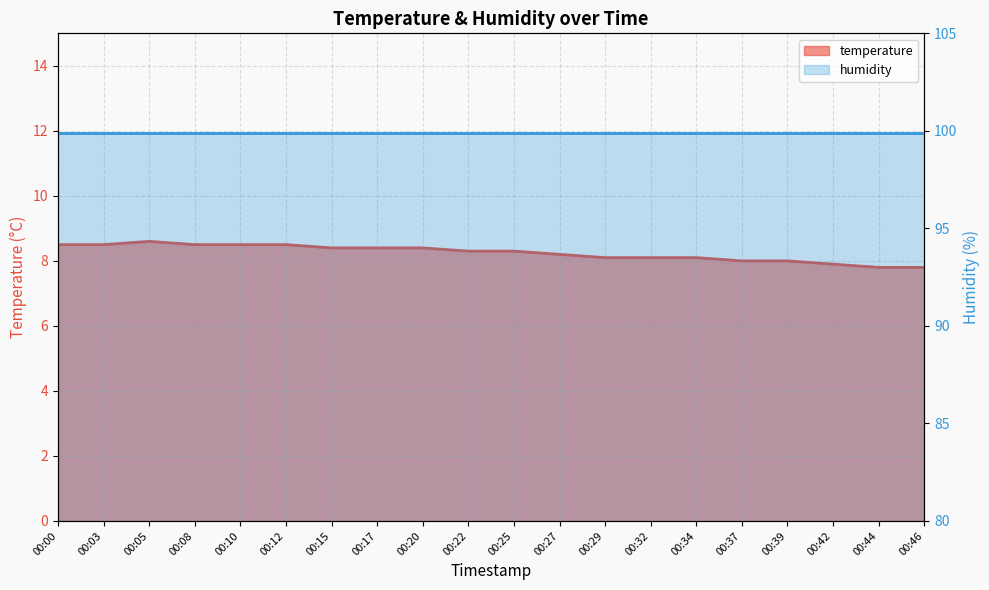

How many values exceed 8?

15